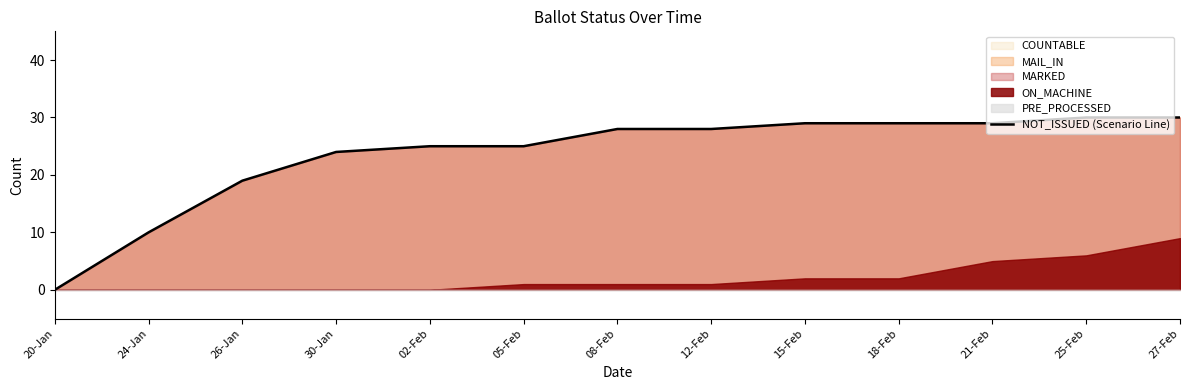

What is the change in value from 20-Jan to 21-Feb?

+29